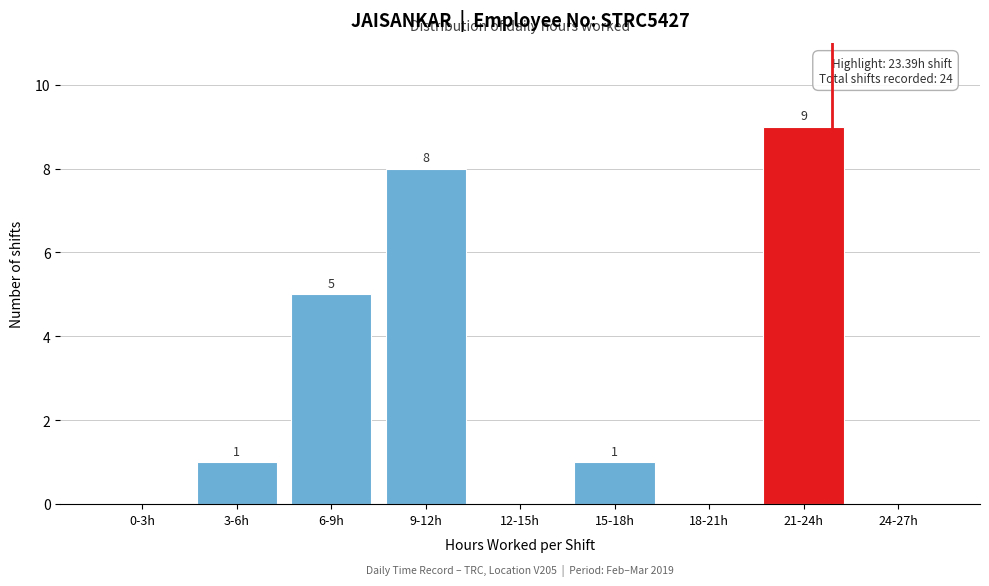

Reading left to right, list all the values displayed in this chart.

0-3h=0	3-6h=1	6-9h=5	9-12h=8	12-15h=0	15-18h=1	18-21h=0	21-24h=9	24-27h=0